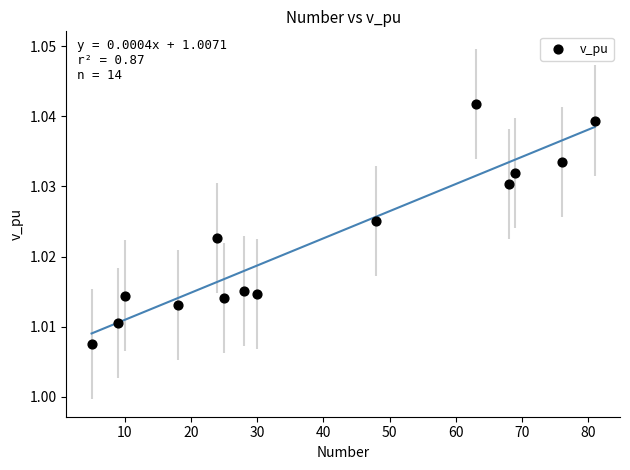

What is the range of X values (max minus min)?

76.0